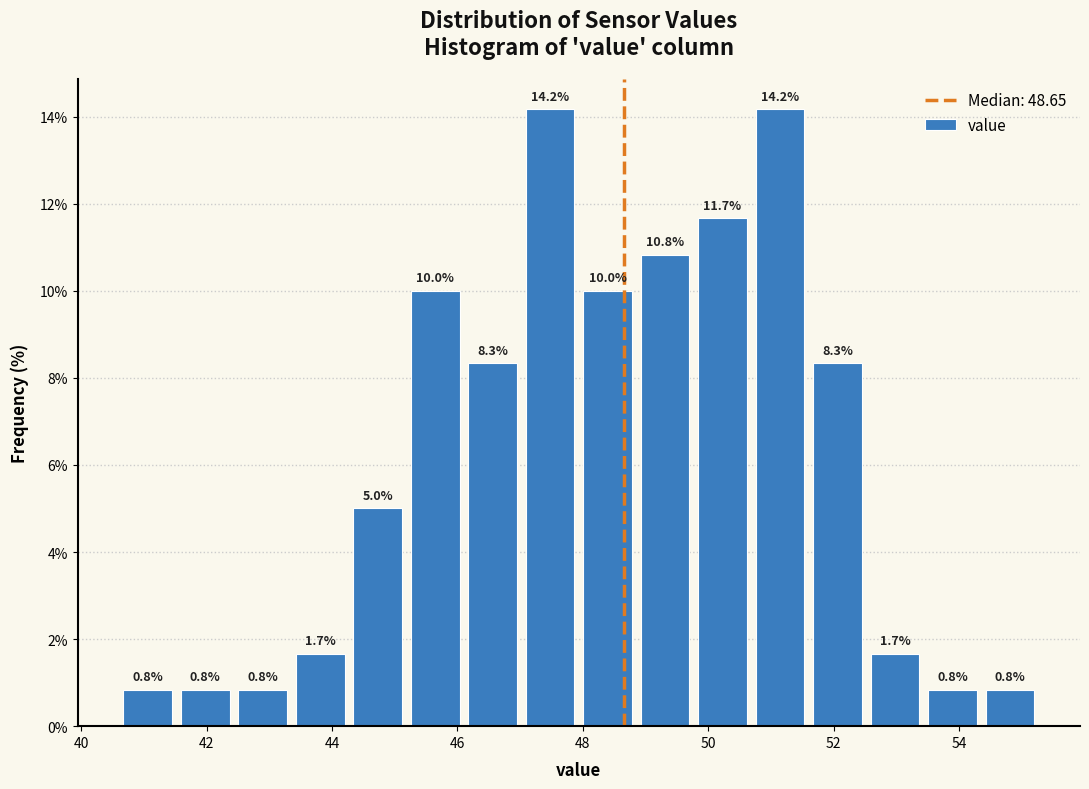

How tall is the bar that spans 53.4 to 54.4 on the x-axis? The bar edges are not printed on the chart, so give them approximately, as read against the axis.

0.8